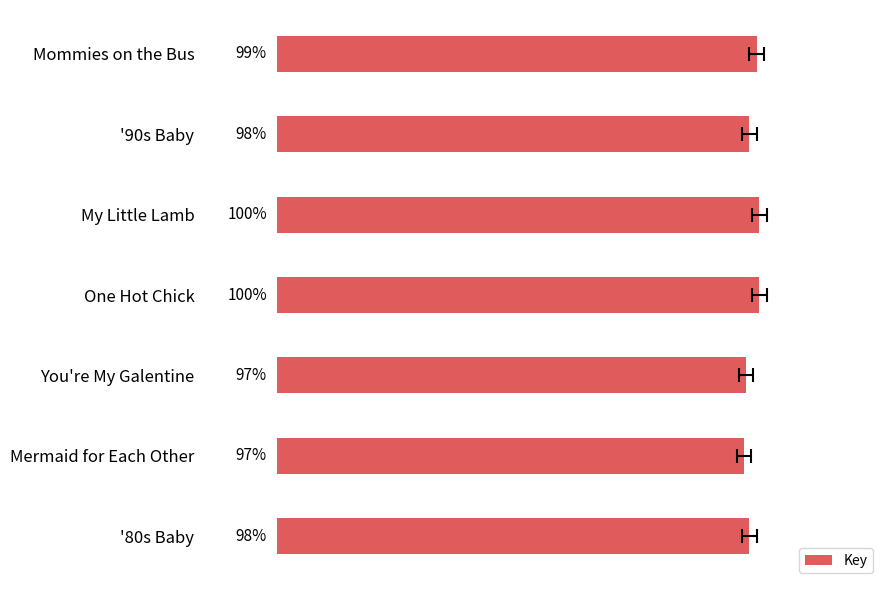

List the labels in order of value, smallest first.

Mermaid for Each Other, You're My Galentine, '80s Baby, '90s Baby, Mommies on the Bus, My Little Lamb, One Hot Chick